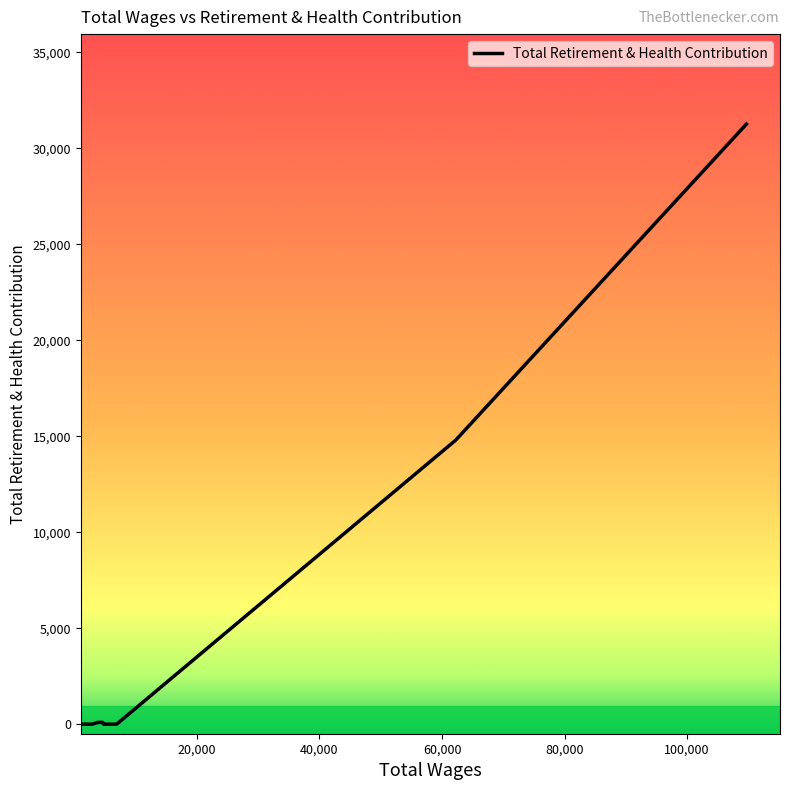

How many distinct data groups are displayed?

1